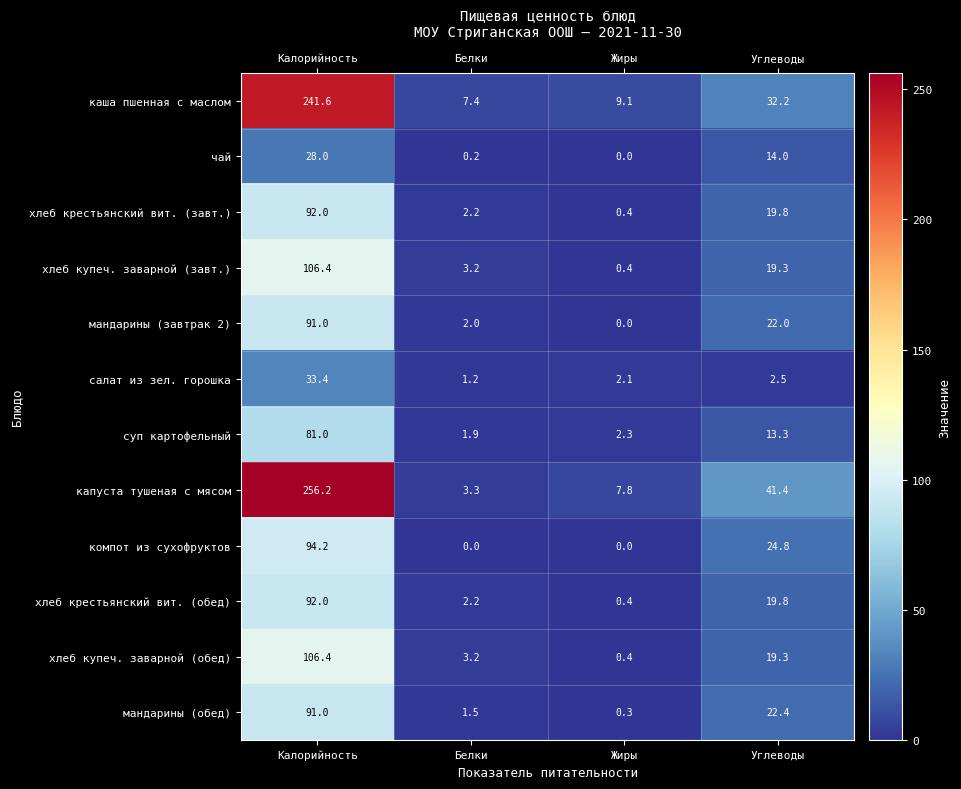

What is the spread (max minus min) of values at Углеводы?

38.9